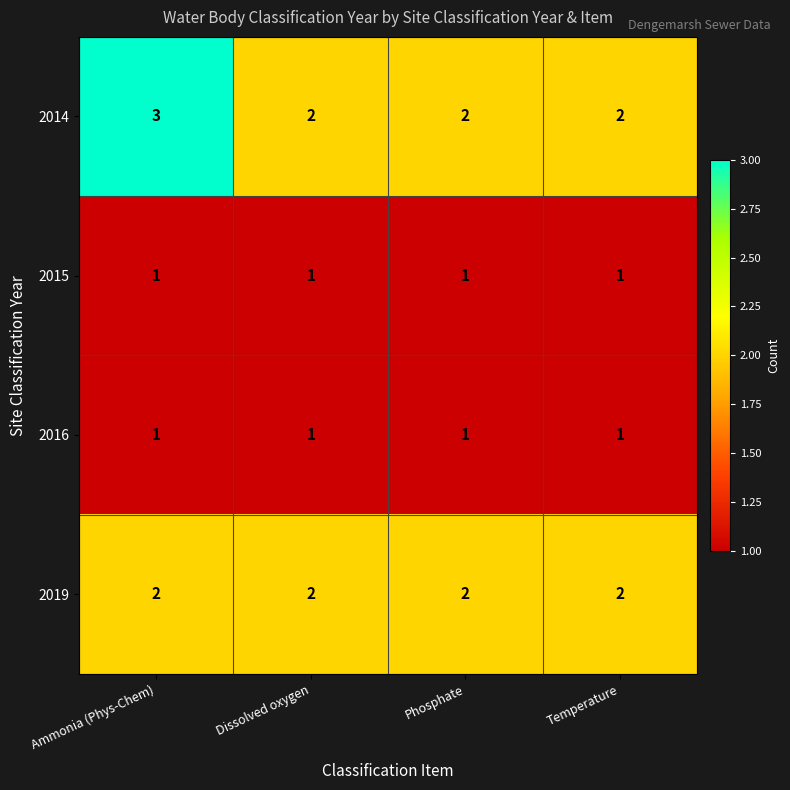

Reading left to right, transcribe all the data shown in this chart.

2014: 3	2	2	2
2015: 1	1	1	1
2016: 1	1	1	1
2019: 2	2	2	2